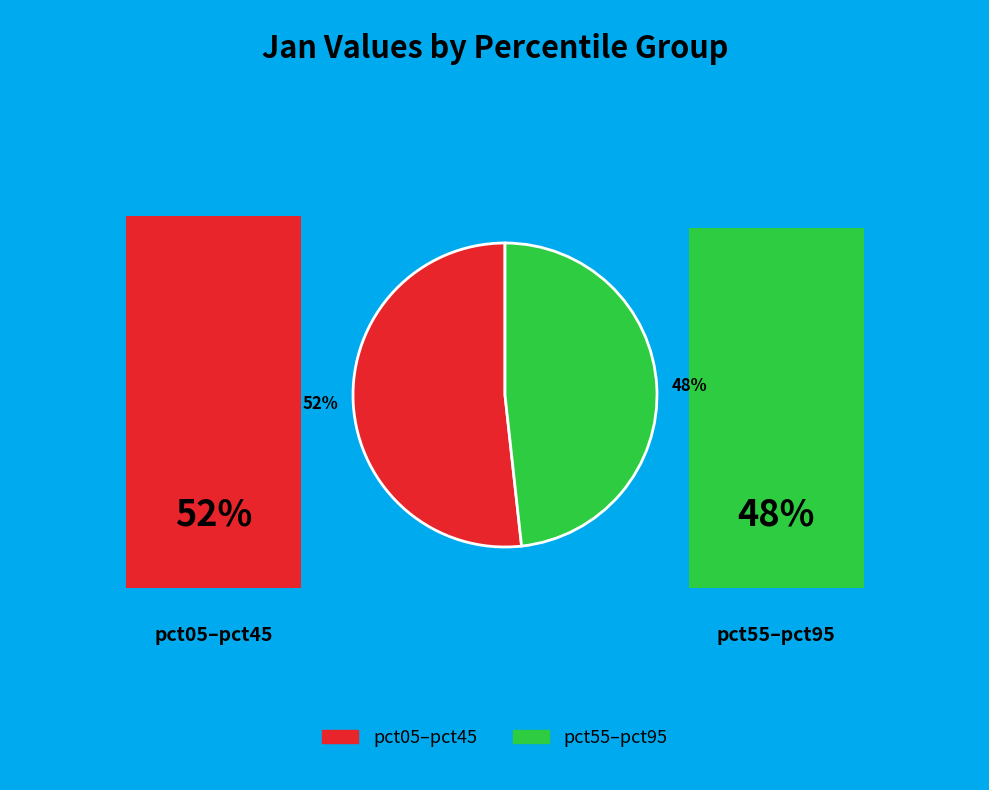

True or false: 52% accounts for 52% of the total.

True